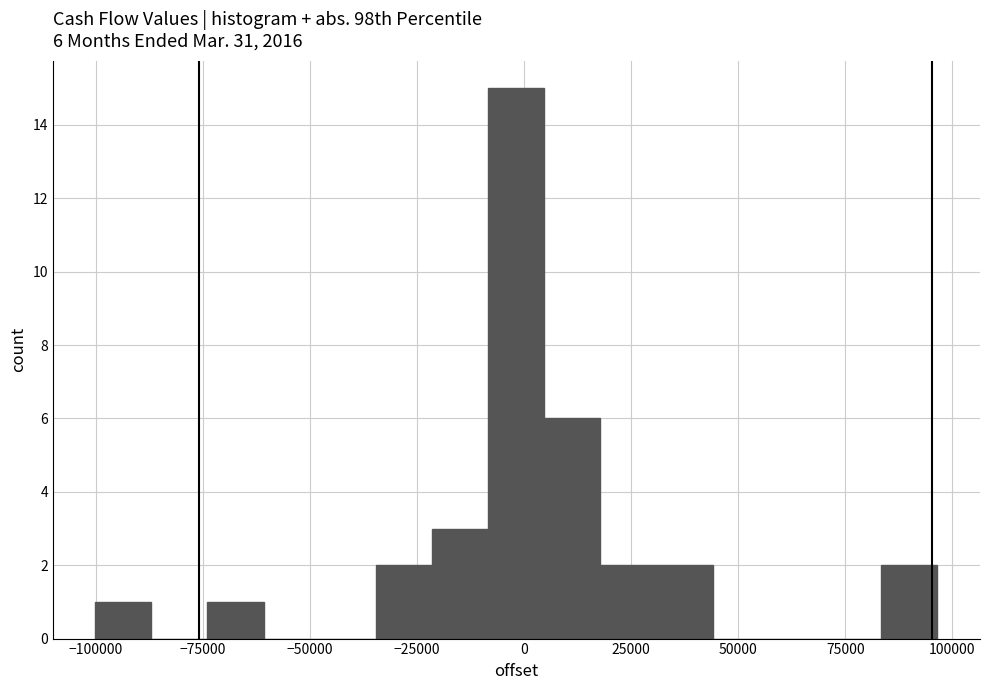

Read against the x-axis, roughly where is the centre of the tallest bar?

0